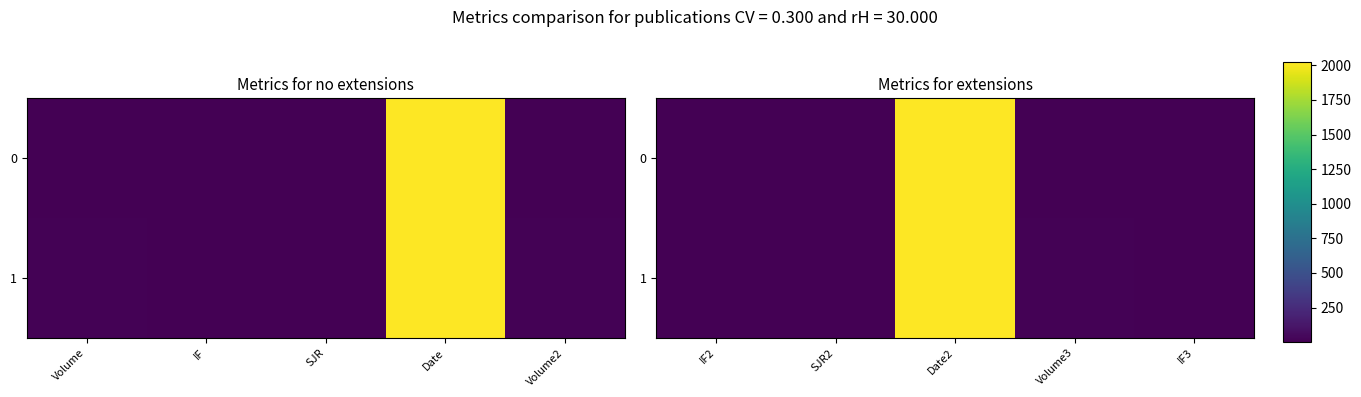

What is the smallest value displayed?

0.8